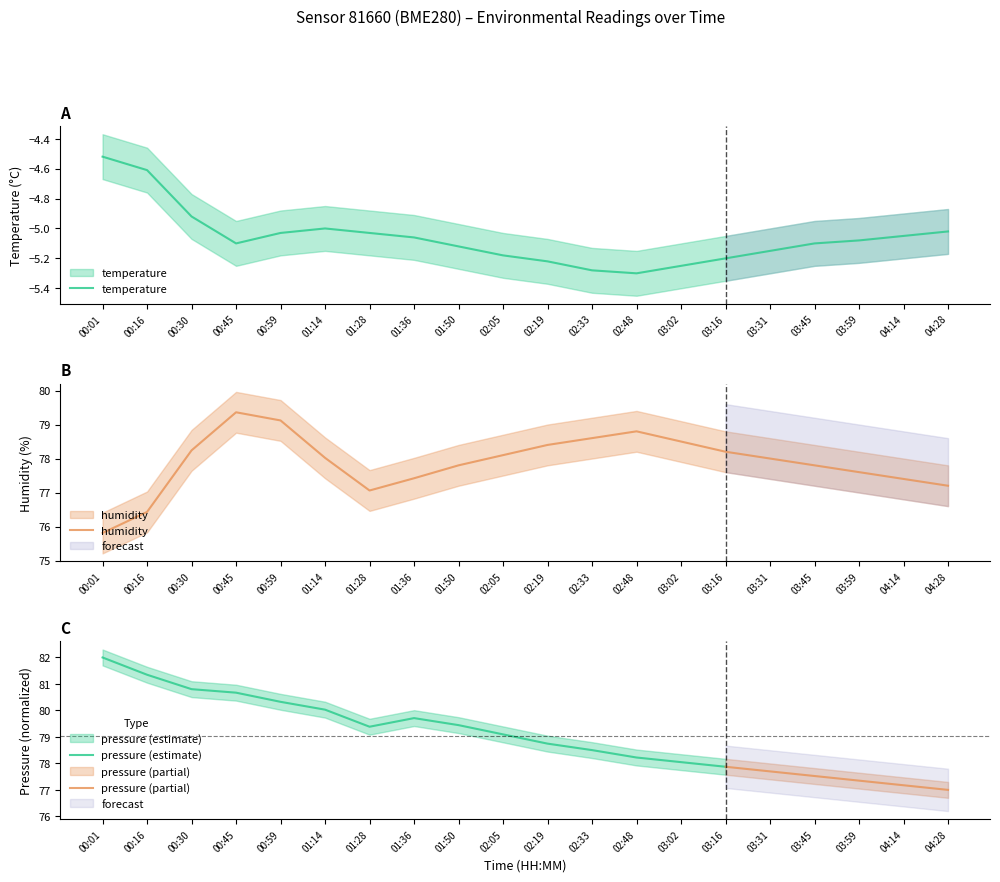

What position from the left is 01:28?

7